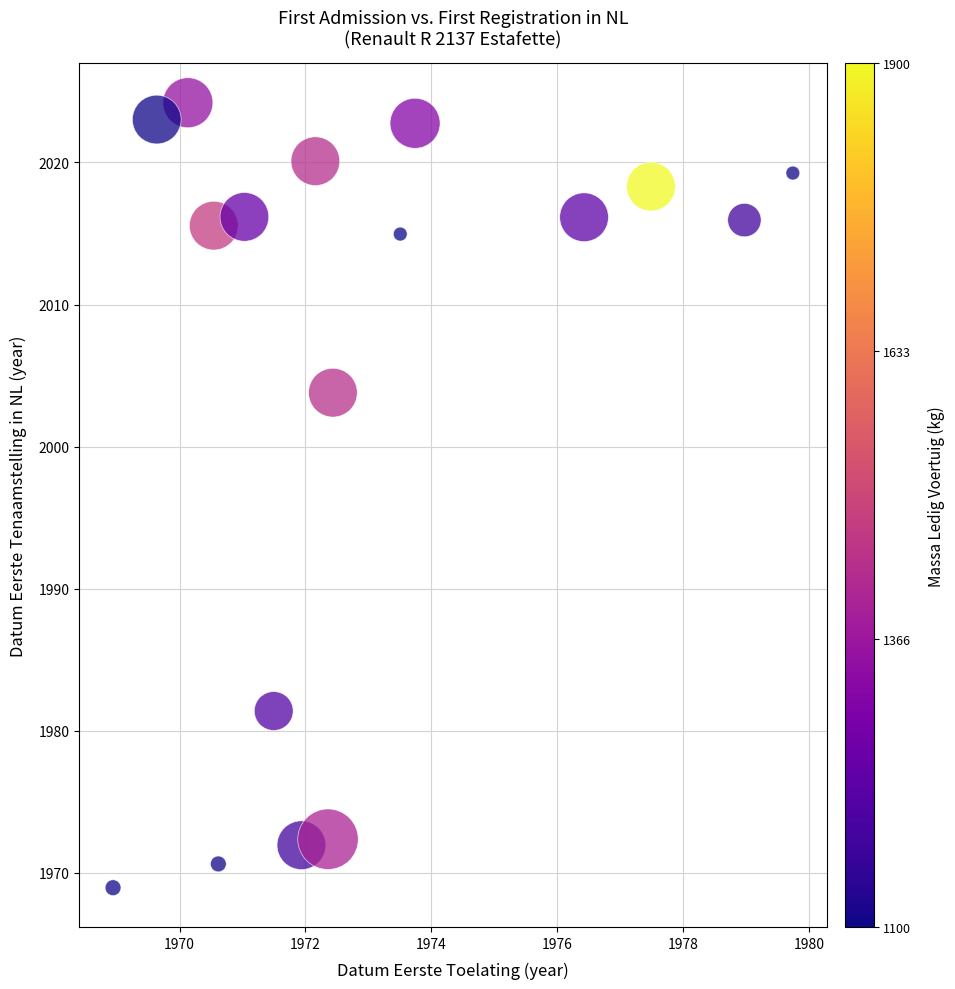

What is the range of Y values (max minus min)?

55.3